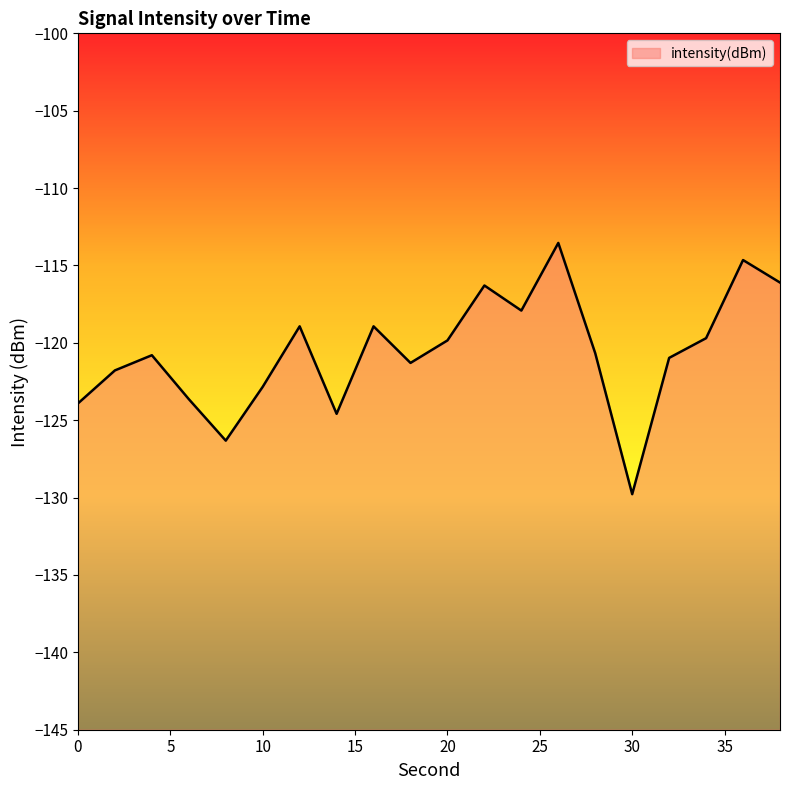

True or false: there are more than 1 points higher than both neighbors.

True